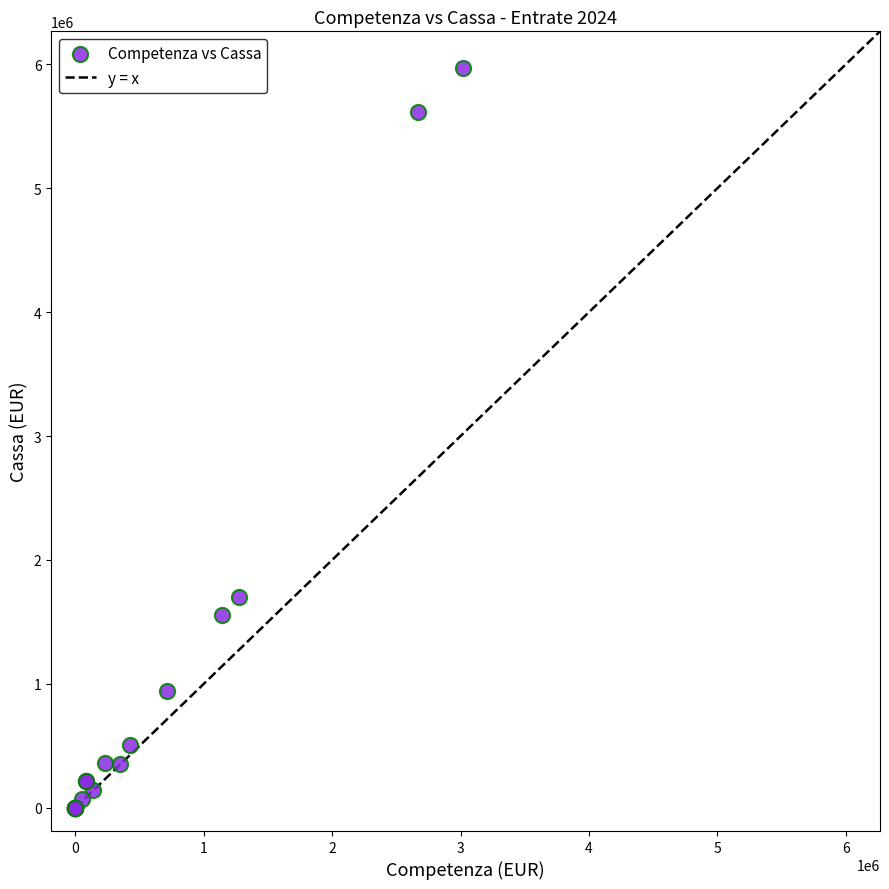

What Y value in the scatter plot is closest to 2984588?

1698277.3